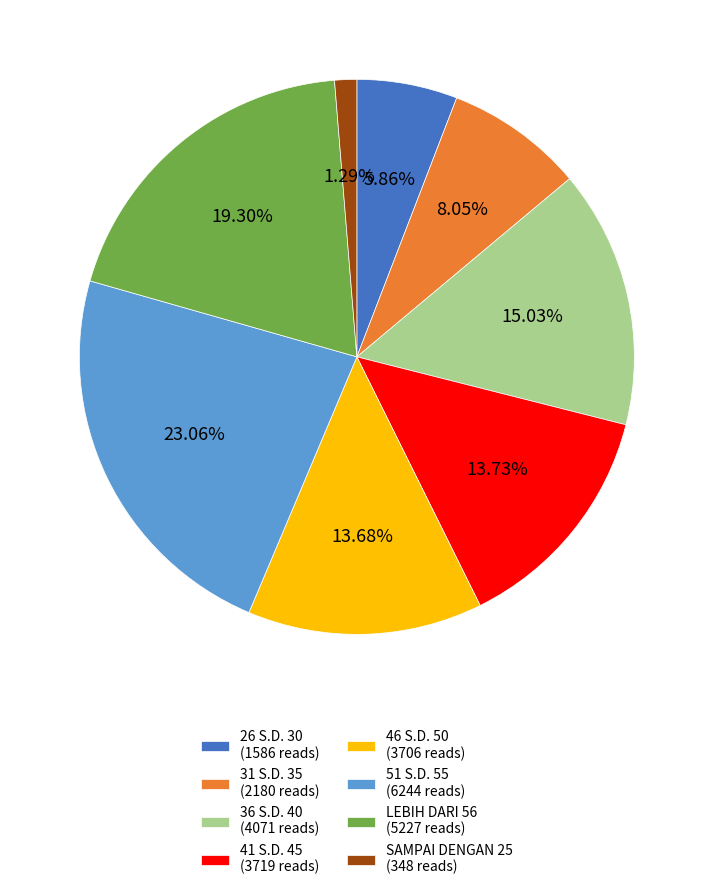

True or false: 46 S.D. 50 accounts for 29% of the total.

False